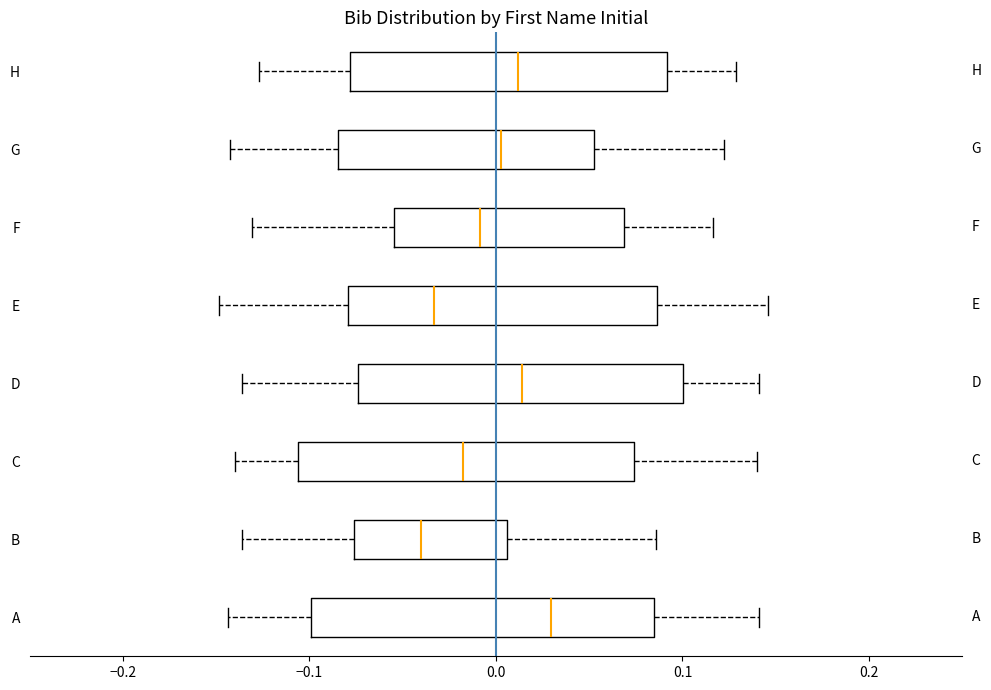

Where does the right whisker of the box for B end on the x-axis? The values are not printed on the chart, so give them approximately, as read against the axis.

0.09